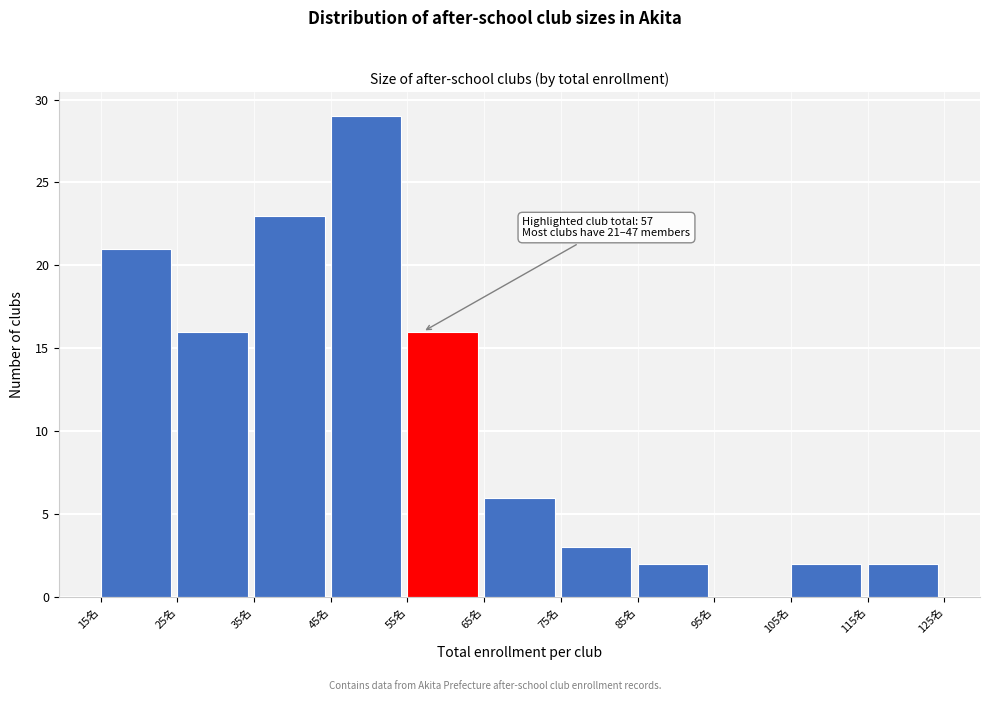

Over which range of the x-axis is the bar tallest?

45 to 55